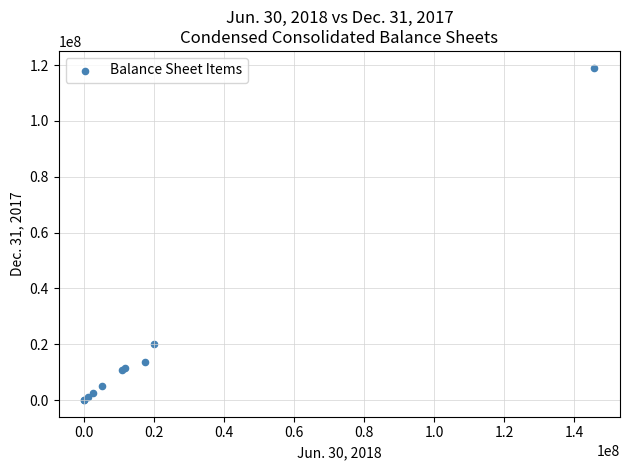

What Y value in the scatter plot is closest to 59561053?

20000000.0